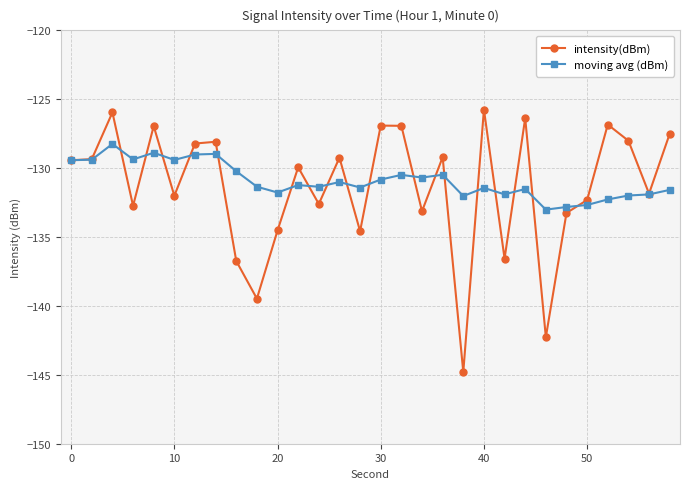

What is the value of the intensity(dBm) point at the 21st from the left?

-125.7